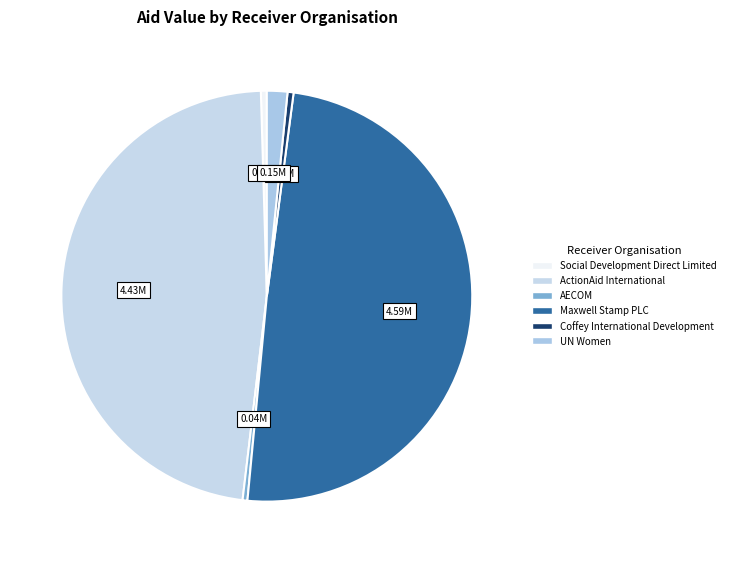

Count the number of slices in the pie.

6